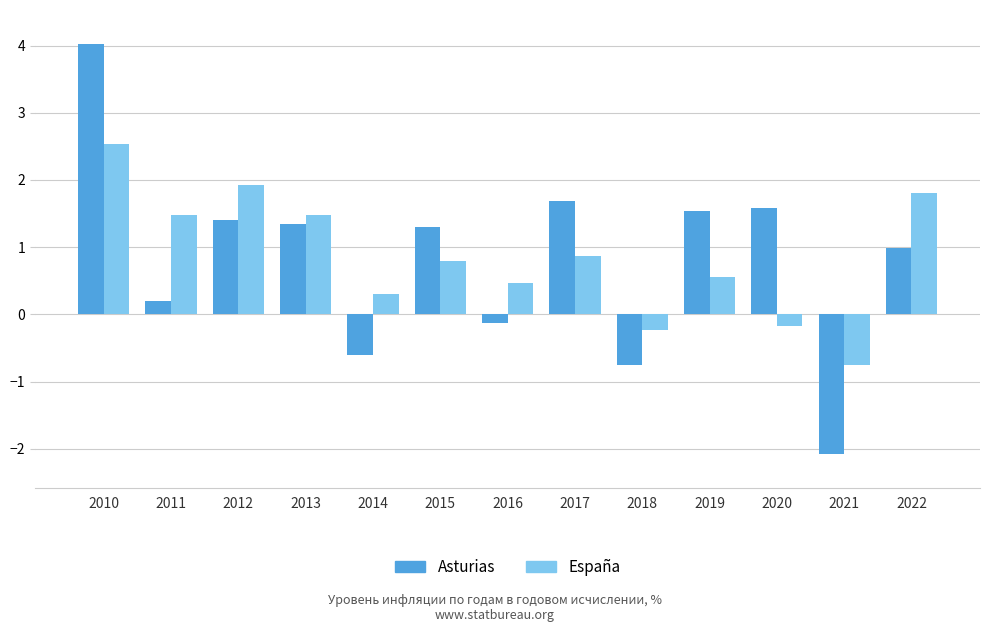

Rank the series by their maximum value, from lowest to highest.

España, Asturias